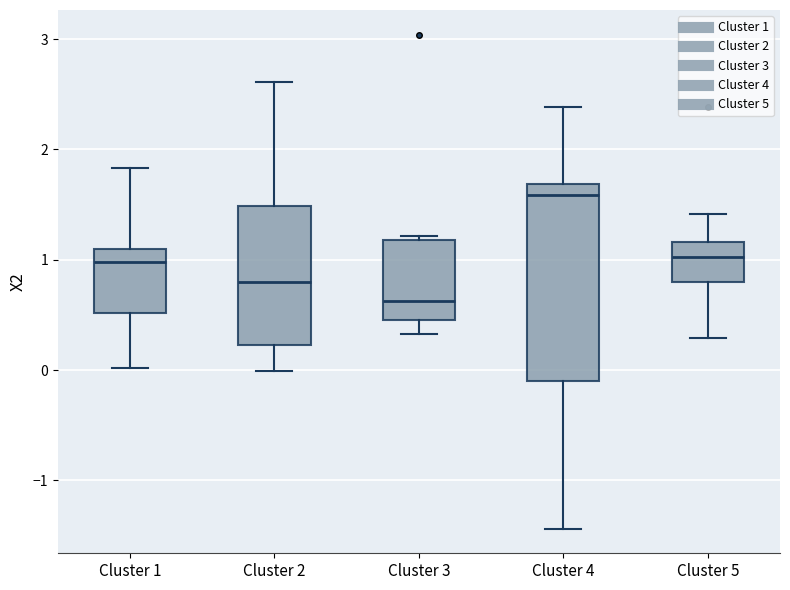

Reading left to right, transcribe this box plot: for each box, give where its median line is, the range the box spans, and where its two whiskers end, as read against the y-axis. The values are not printed on the chart, so give them approximately, as read against the axis.

Cluster 1: median 1.0, box 0.5 to 1.1, whiskers 0.0 to 1.8
Cluster 2: median 0.8, box 0.2 to 1.5, whiskers 0.0 to 2.6
Cluster 3: median 0.6, box 0.5 to 1.2, whiskers 0.3 to 1.2 (just above the box's upper edge)
Cluster 4: median 1.6, box -0.1 to 1.7, whiskers -1.4 to 2.4
Cluster 5: median 1.0, box 0.8 to 1.2, whiskers 0.3 to 1.4